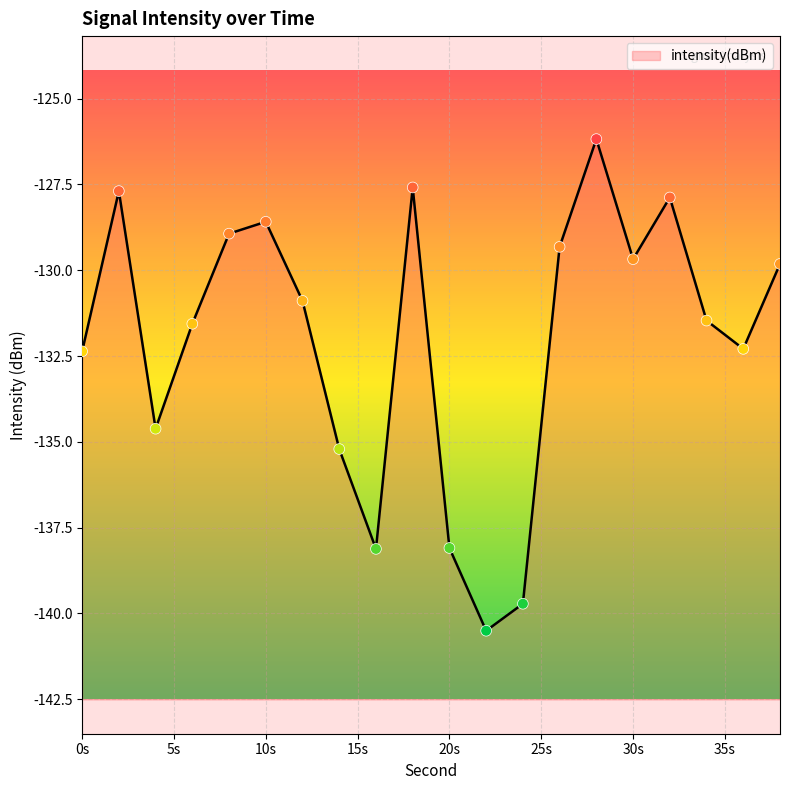

What is the change in value from 30 to 32?

+1.8